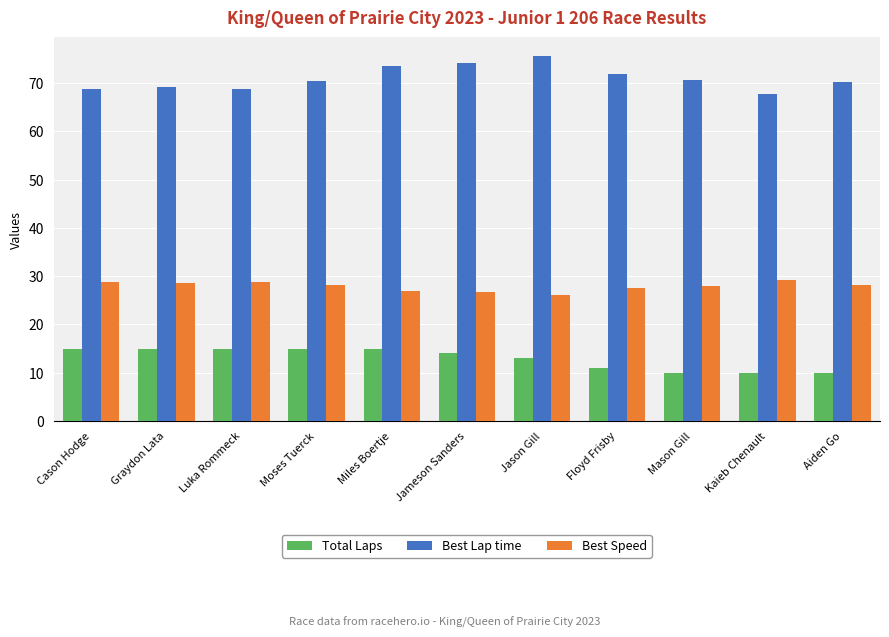

Rank the series by their maximum value, from highest to lowest.

Best Lap time, Best Speed, Total Laps